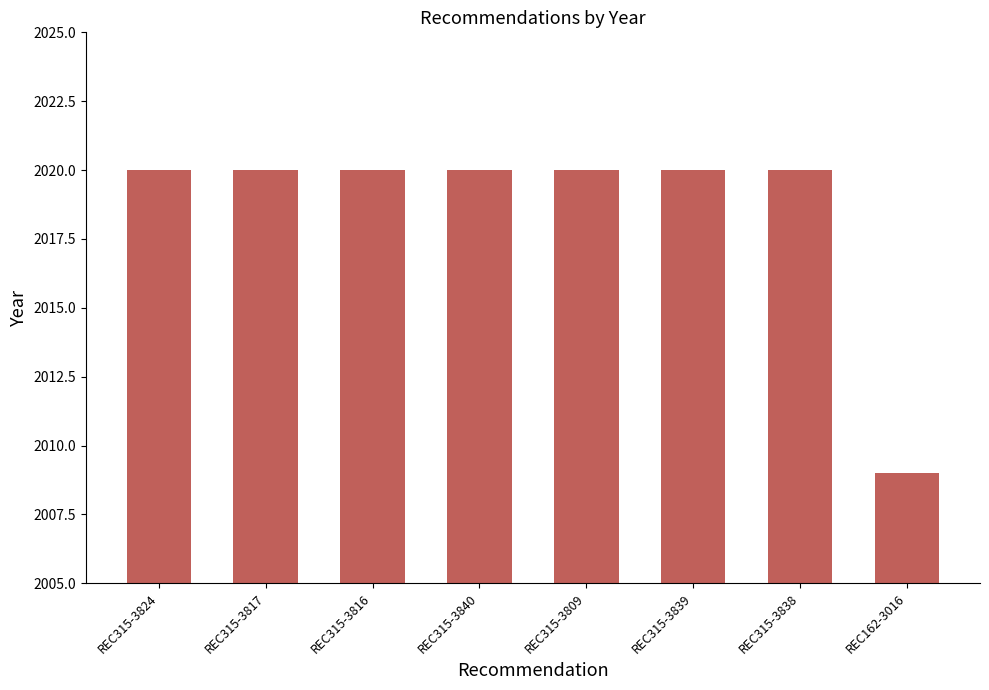

Between REC162-3016 and REC315-3809, which is larger?

REC315-3809